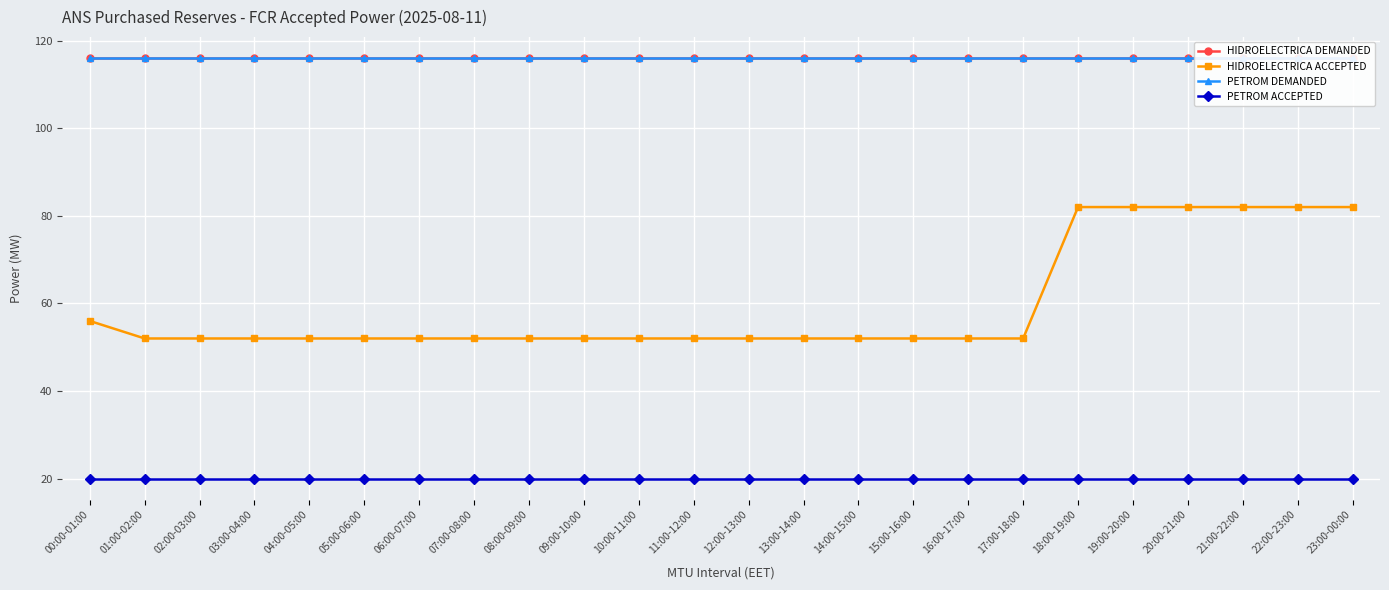

Which series has the largest total across all categories?

HIDROELECTRICA DEMANDED